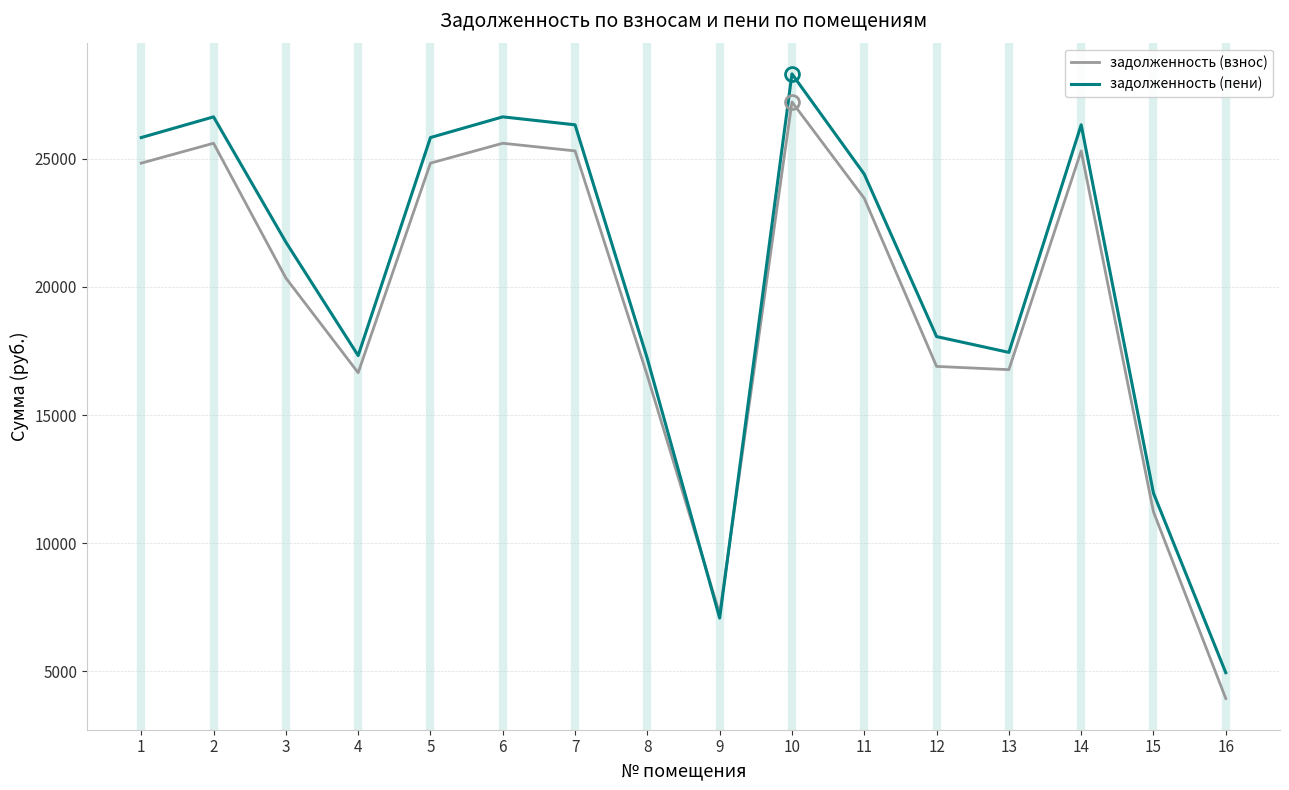

What is the smallest value displayed?

3943.0